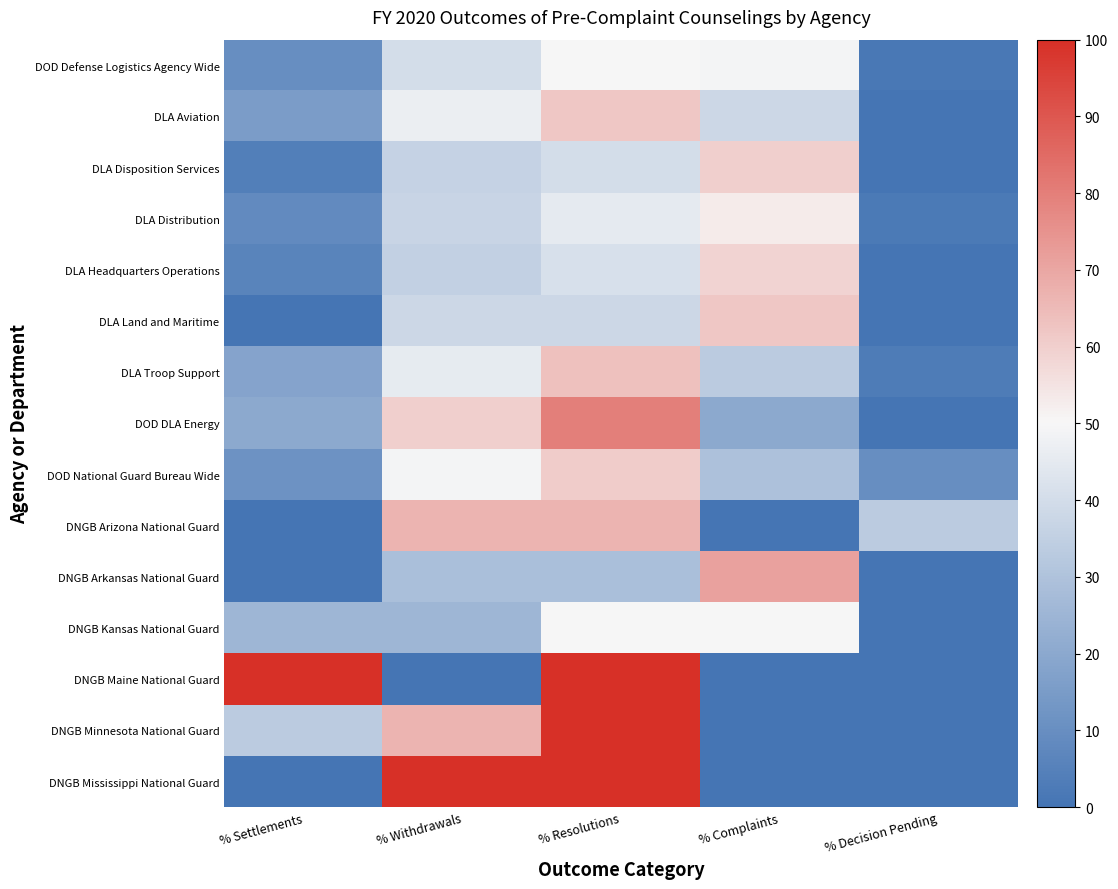

Reading right to left, transcribe all the data shown in this chart.

DOD Defense Logistics Agency Wide: % Decision Pending=1.3	% Complaints=48.9	% Resolutions=49.8	% Withdrawals=40.0	% Settlements=9.8
DLA Aviation: % Decision Pending=0.0	% Complaints=37.9	% Resolutions=62.1	% Withdrawals=46.5	% Settlements=15.5
DLA Disposition Services: % Decision Pending=0.0	% Complaints=60.0	% Resolutions=40.0	% Withdrawals=36.0	% Settlements=4.0
DLA Distribution: % Decision Pending=2.0	% Complaints=52.7	% Resolutions=45.2	% Withdrawals=37.0	% Settlements=8.2
DLA Headquarters Operations: % Decision Pending=0.0	% Complaints=58.8	% Resolutions=41.2	% Withdrawals=35.3	% Settlements=5.9
DLA Land and Maritime: % Decision Pending=0.0	% Complaints=61.9	% Resolutions=38.1	% Withdrawals=38.1	% Settlements=0.0
DLA Troop Support: % Decision Pending=3.0	% Complaints=33.3	% Resolutions=63.6	% Withdrawals=45.5	% Settlements=18.2
DOD DLA Energy: % Decision Pending=0.0	% Complaints=20.0	% Resolutions=80.0	% Withdrawals=60.0	% Settlements=20.0
DOD National Guard Bureau Wide: % Decision Pending=9.8	% Complaints=29.5	% Resolutions=60.7	% Withdrawals=49.2	% Settlements=11.5
DNGB Arizona National Guard: % Decision Pending=33.3	% Complaints=0.0	% Resolutions=66.7	% Withdrawals=66.7	% Settlements=0.0
DNGB Arkansas National Guard: % Decision Pending=0.0	% Complaints=71.4	% Resolutions=28.6	% Withdrawals=28.6	% Settlements=0.0
DNGB Kansas National Guard: % Decision Pending=0.0	% Complaints=50.0	% Resolutions=50.0	% Withdrawals=25.0	% Settlements=25.0
DNGB Maine National Guard: % Decision Pending=0.0	% Complaints=0.0	% Resolutions=100.0	% Withdrawals=0.0	% Settlements=100.0
DNGB Minnesota National Guard: % Decision Pending=0.0	% Complaints=0.0	% Resolutions=100.0	% Withdrawals=66.7	% Settlements=33.3
DNGB Mississippi National Guard: % Decision Pending=0.0	% Complaints=0.0	% Resolutions=100.0	% Withdrawals=100.0	% Settlements=0.0